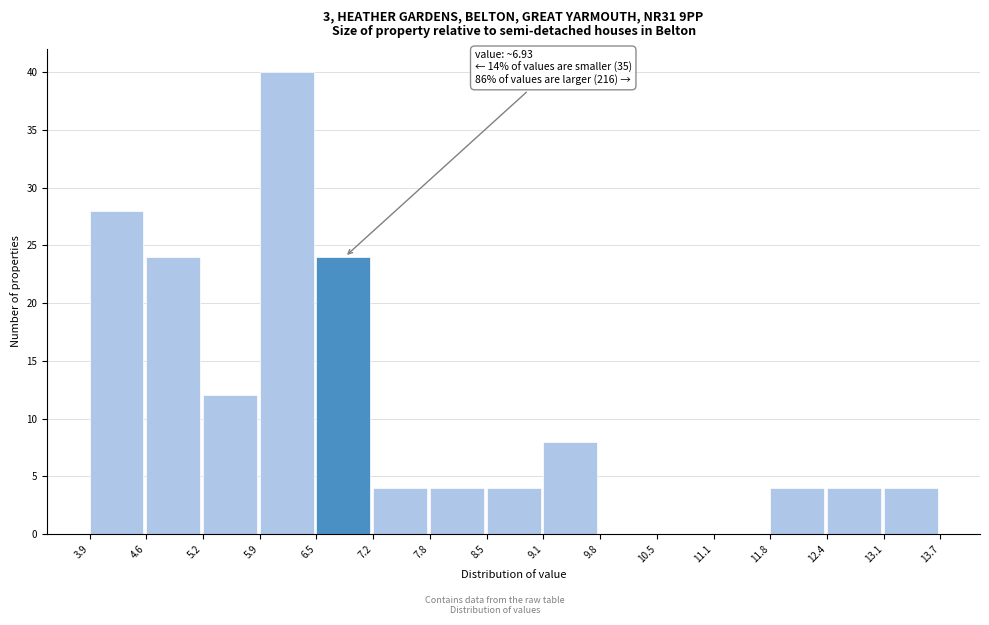

Over which range of the x-axis is the bar tallest?

5.9 to 6.5